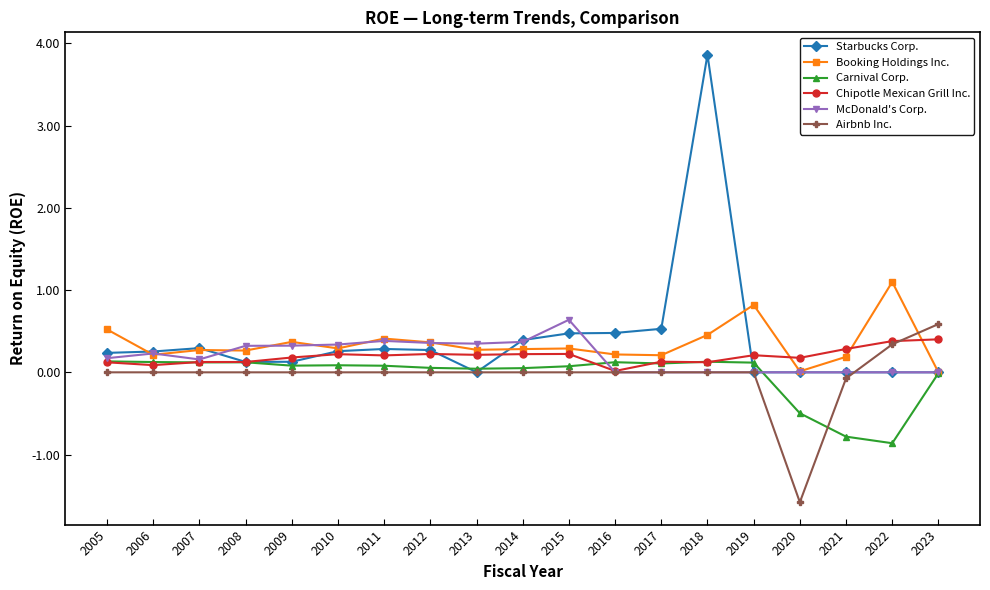

At which category is the sum across all series the highest?

2018